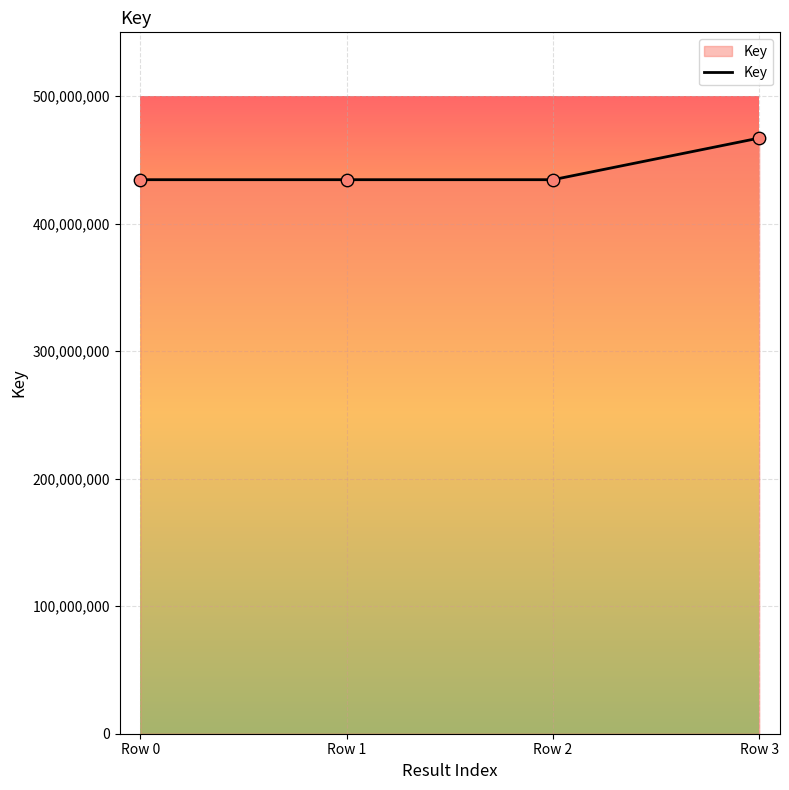

Approximately how many times larger is the value at Row 0 compared to Row 2?

1.0